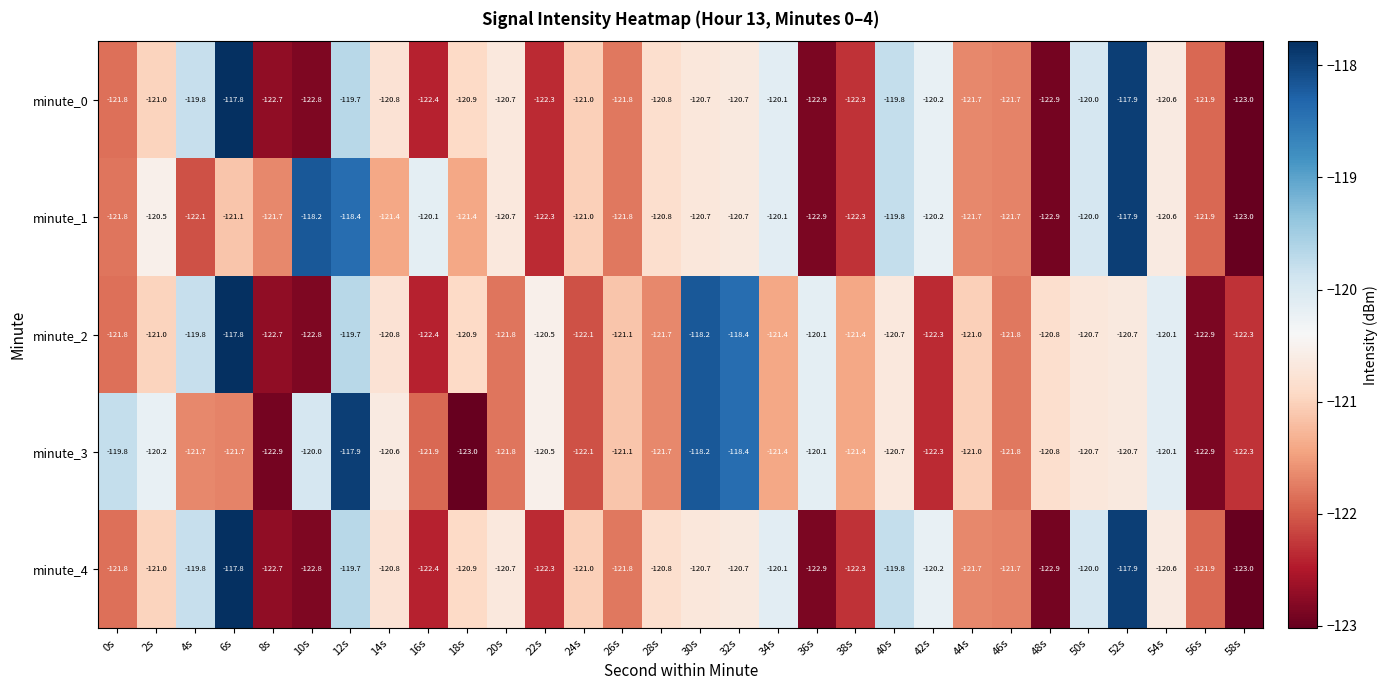

Which label corresponds to the largest value in the chart?

6s